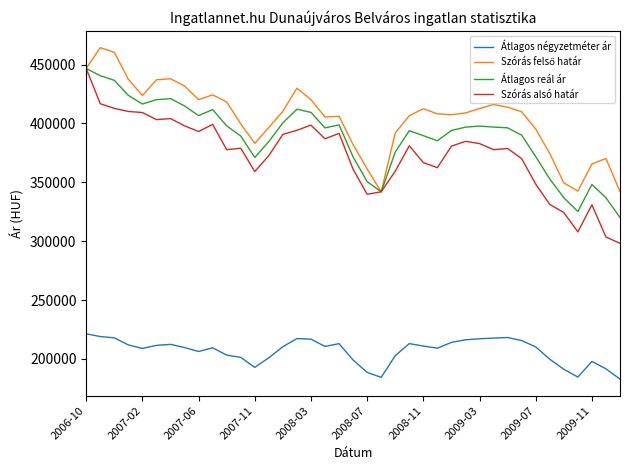

What is the minimum value shown in the chart?

182757